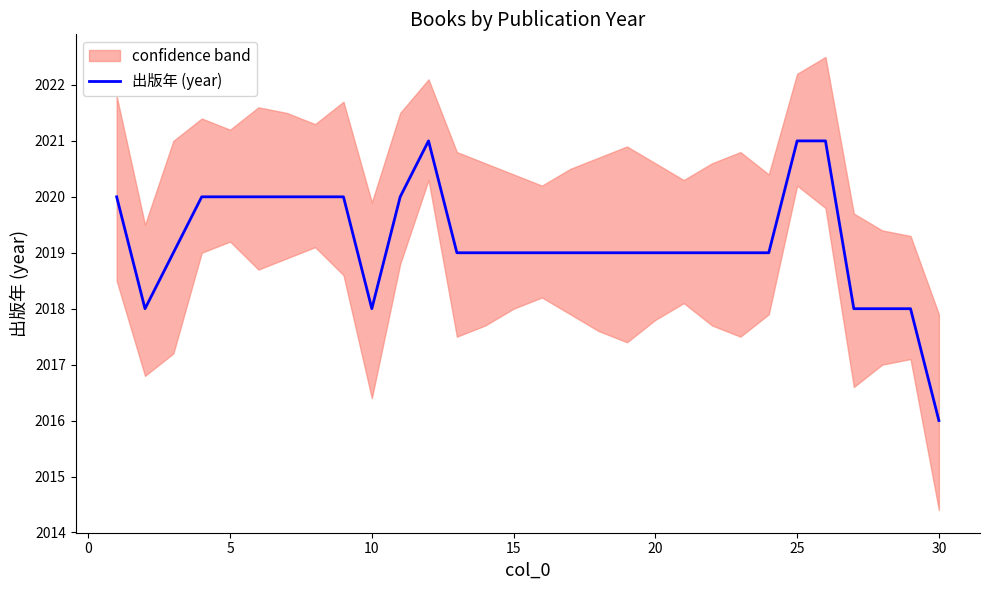

What is the sum of all values?

60576